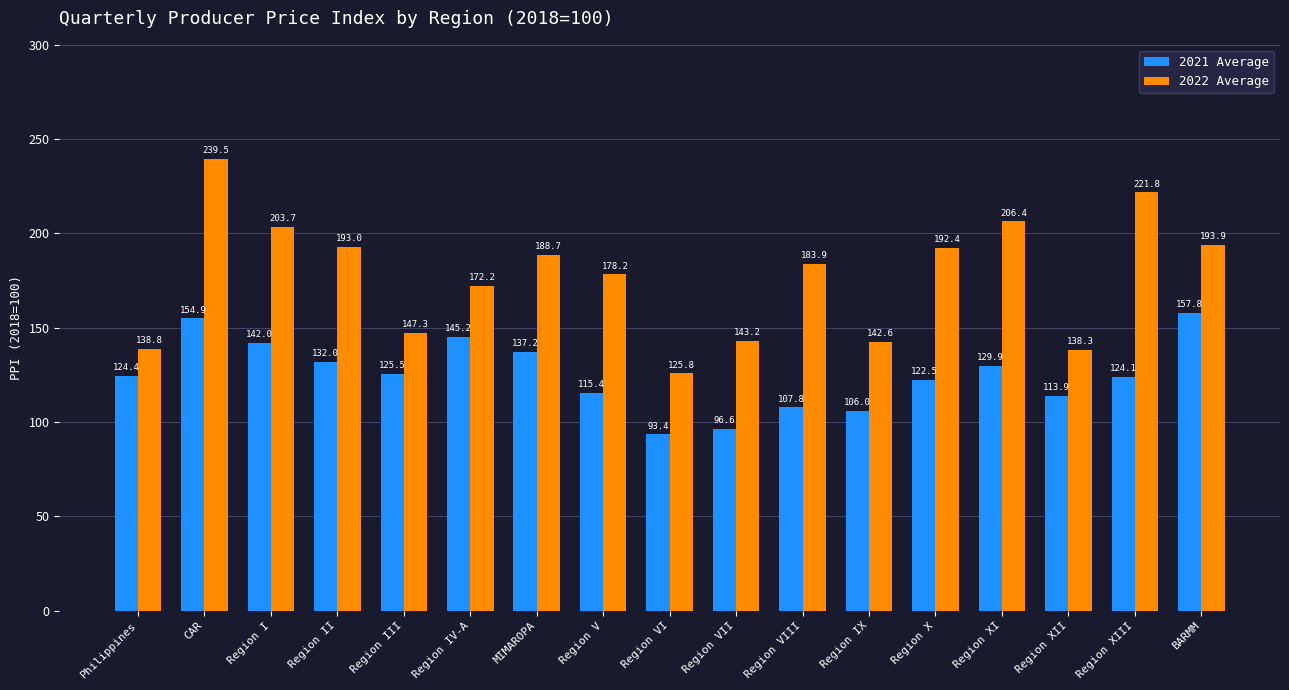

What is the difference between the maximum and second lowest values in the 2022 Average series?

101.2